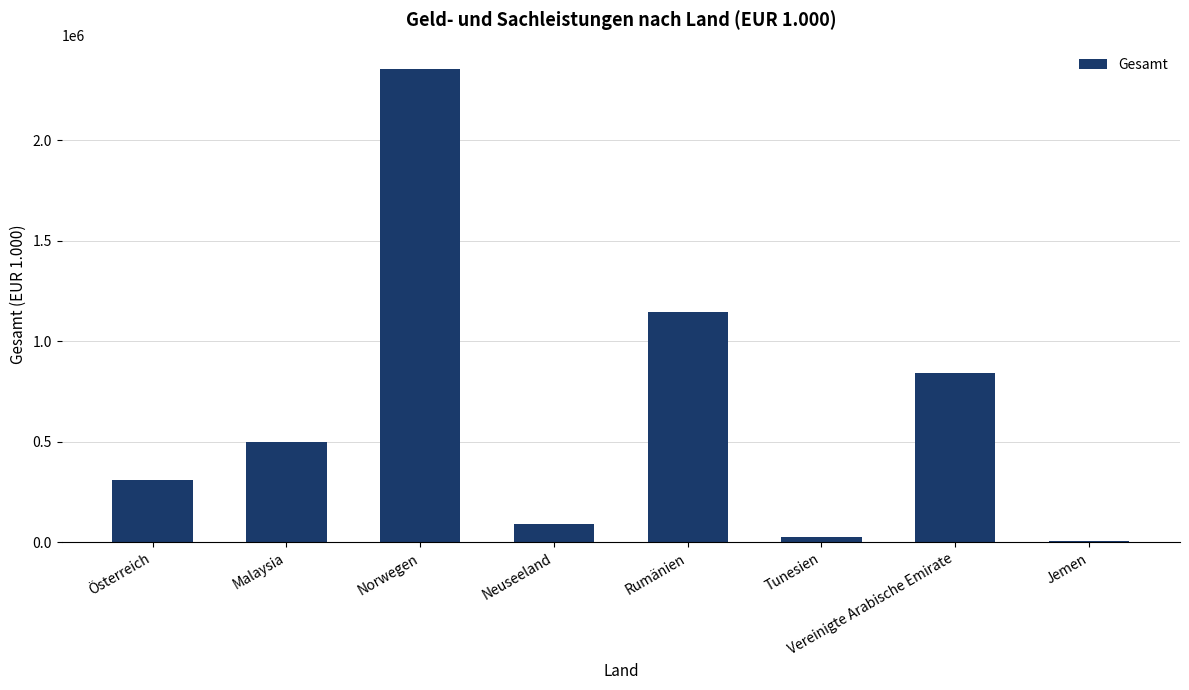

Between Vereinigte Arabische Emirate and Rumänien, which is larger?

Rumänien